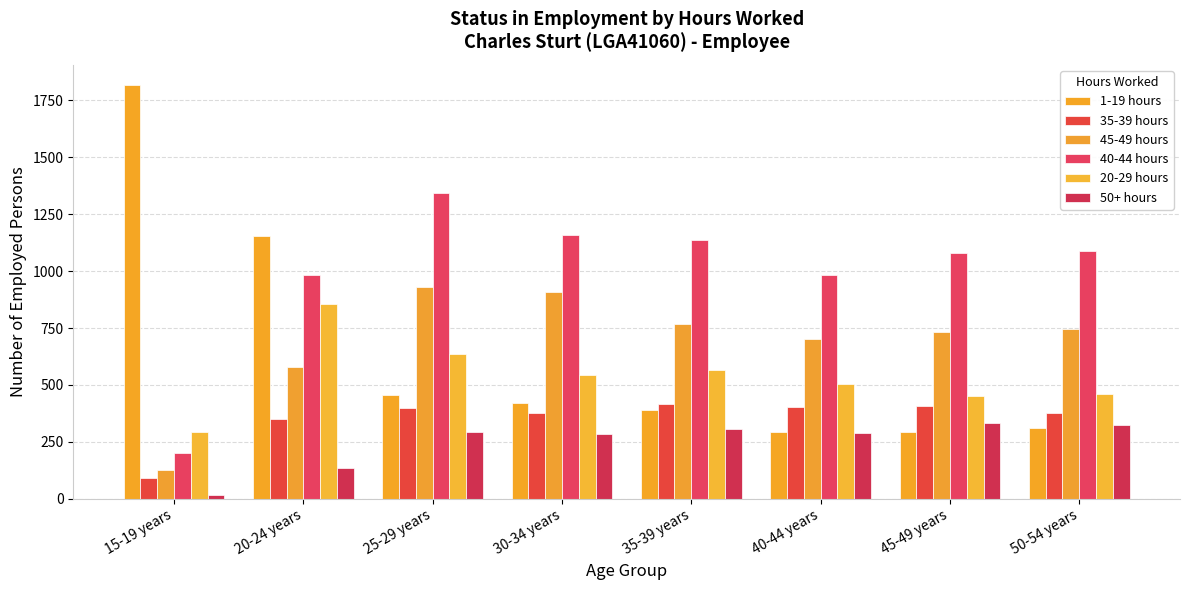

List the labels in order of 35-39 hours value, largest first.

35-39 years, 45-49 years, 40-44 years, 25-29 years, 50-54 years, 30-34 years, 20-24 years, 15-19 years